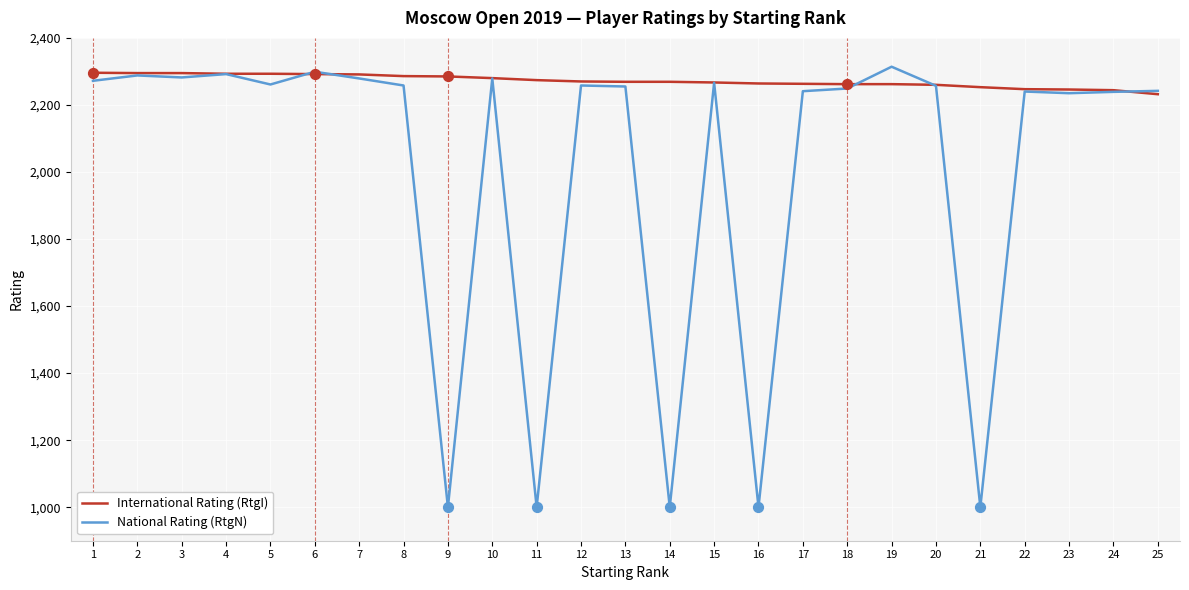

Which series has the largest total across all categories?

International Rating (RtgI)